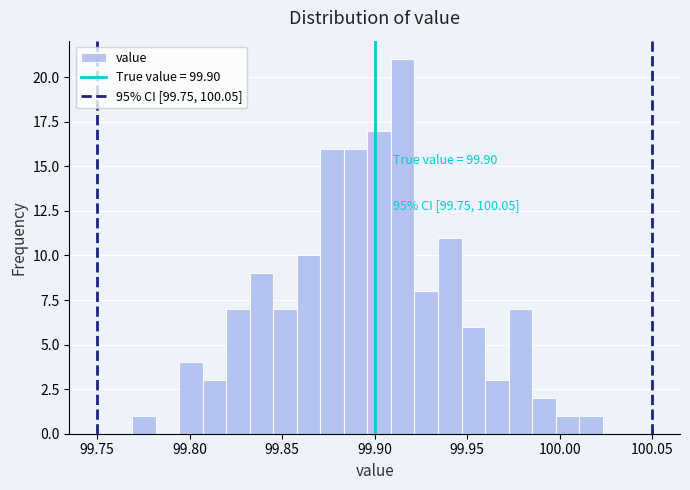

Around what value on the x-axis is the tallest bar? Give the approximate position of its centre, as read against the axis.

99.915